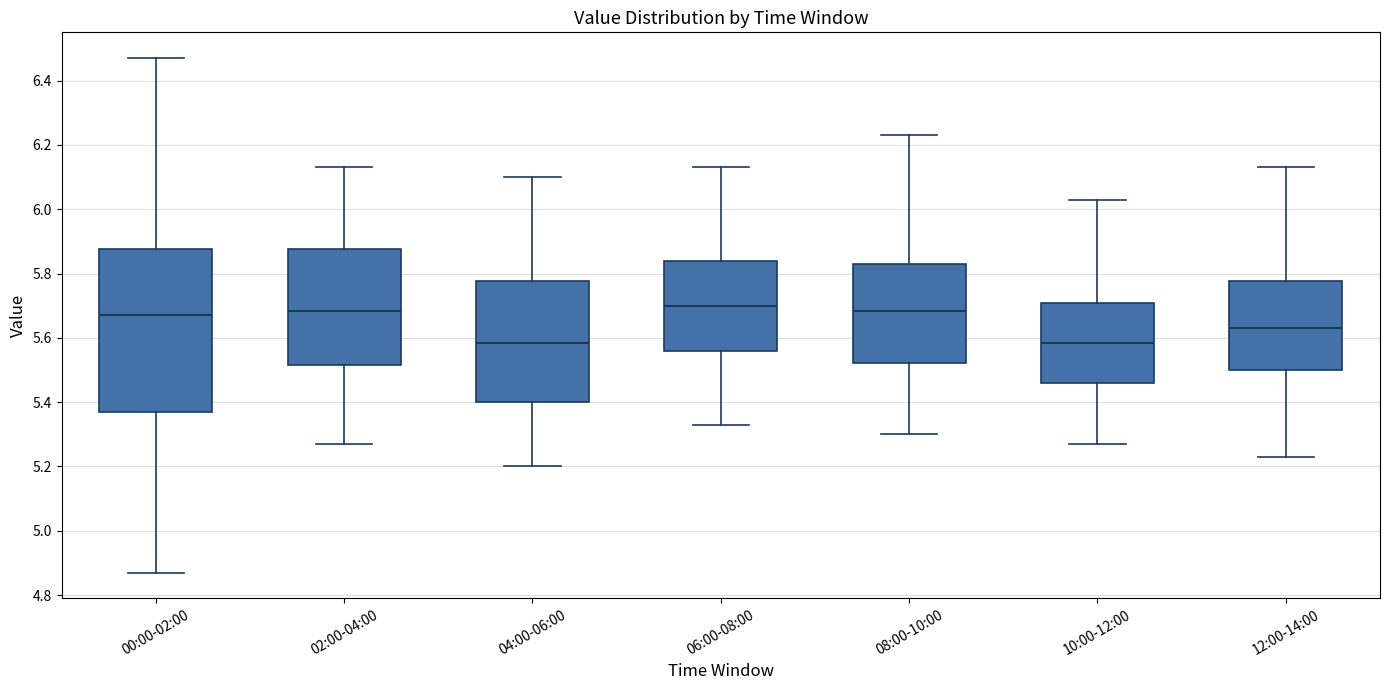

Where does the upper whisker of the box for 10:00-12:00 end on the y-axis? The values are not printed on the chart, so give them approximately, as read against the axis.

6.04